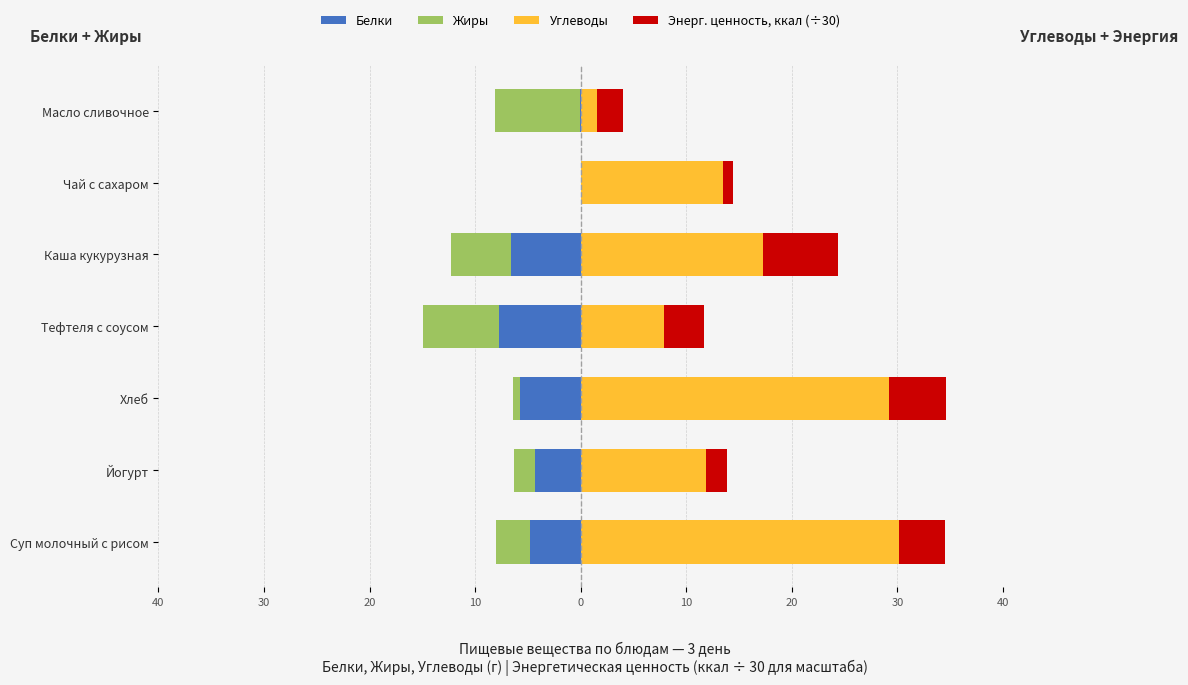

What is the highest value of the Энерг. ценность, ккал (÷30) series?

7.1